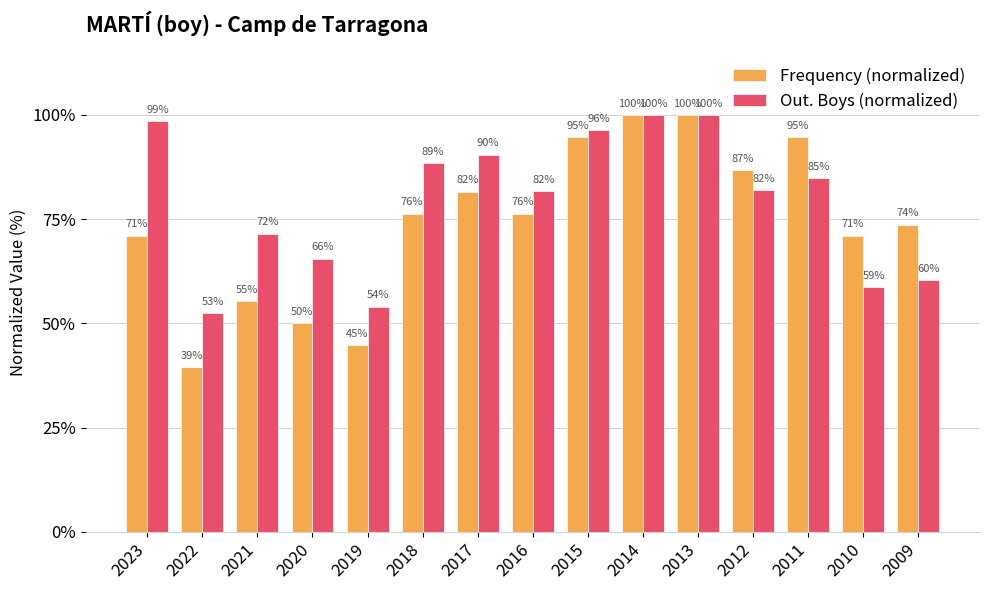

Between 2021 and 2011, which series saw the biggest shift?

Frequency (normalized)